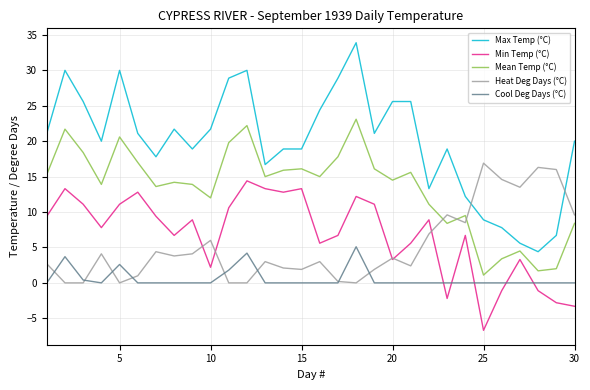

Does the chart display data point markers on the line(s)?

No